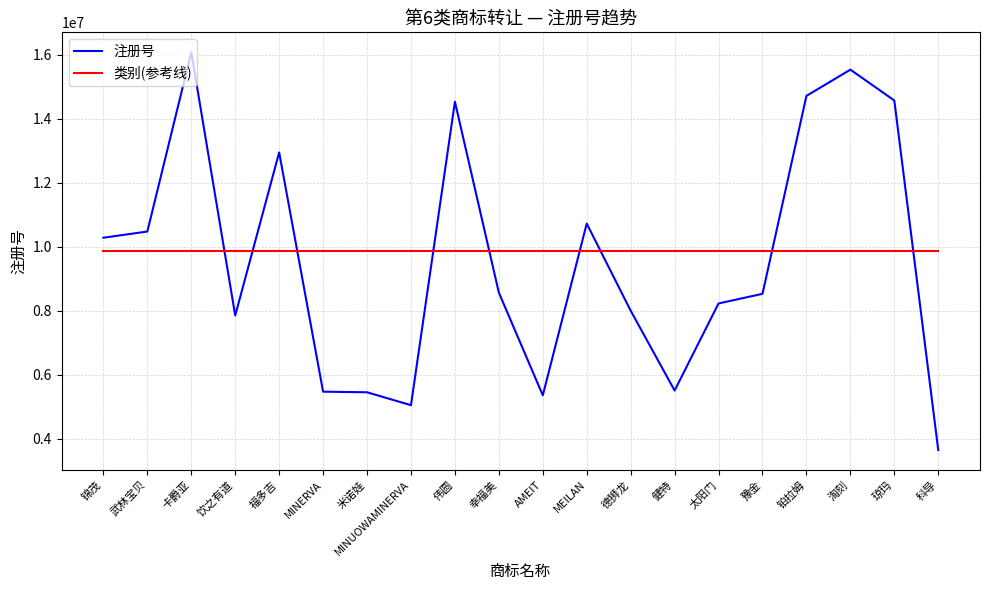

True or false: 注册号 has more than 0 points higher than both neighbors.

True